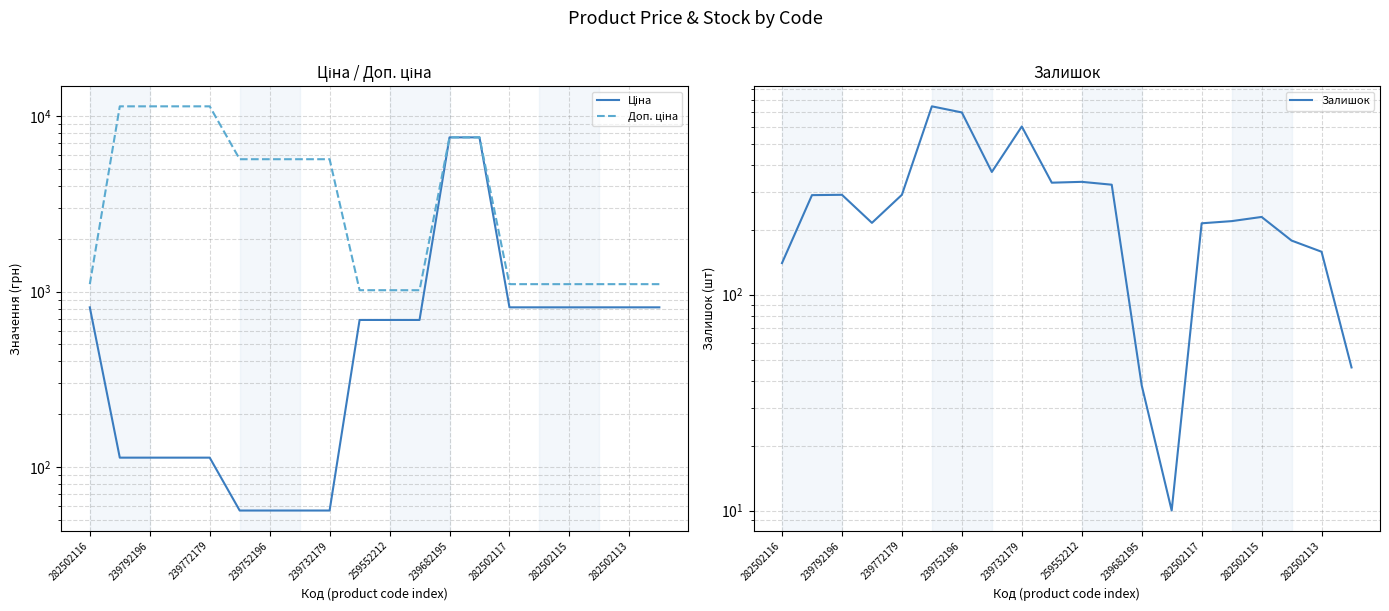

What is the average value of the Ціна series?

1176.5